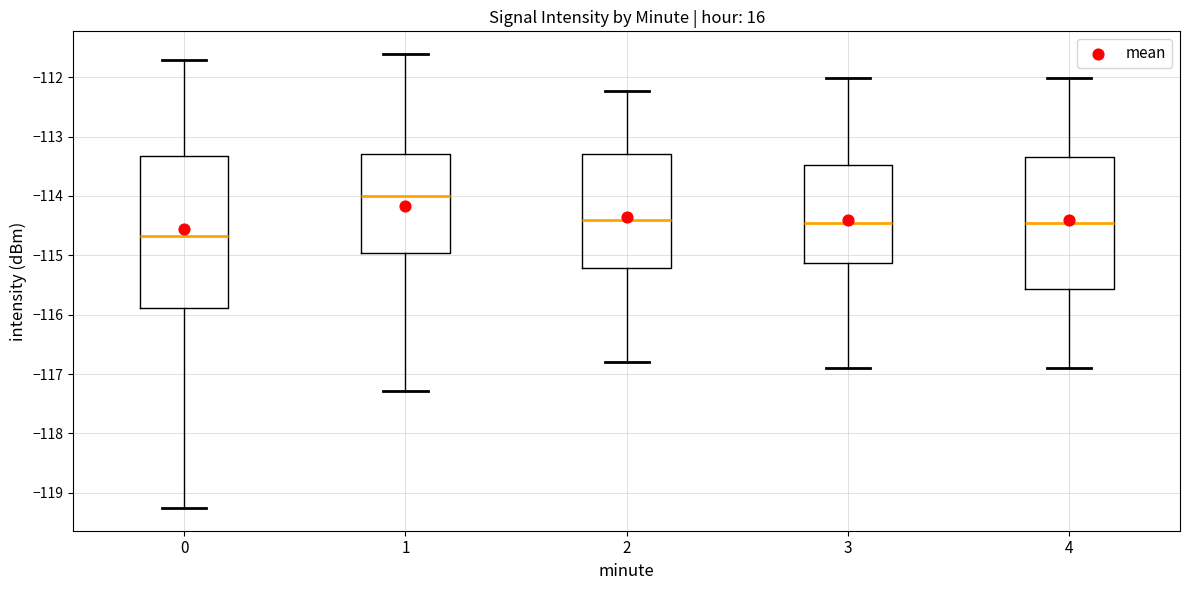

Reading left to right, transcribe this box plot: for each box, give where its median line is, the range the box spans, and where its two whiskers end, as read against the y-axis. The values are not printed on the chart, so give them approximately, as read against the axis.

0: median -114.7, box -115.9 to -113.3, whiskers -119.3 to -111.7
1: median -114.0, box -115.0 to -113.3, whiskers -117.3 to -111.6
2: median -114.4, box -115.2 to -113.3, whiskers -116.8 to -112.2
3: median -114.5, box -115.1 to -113.5, whiskers -116.9 to -112.0
4: median -114.5, box -115.6 to -113.3, whiskers -116.9 to -112.0